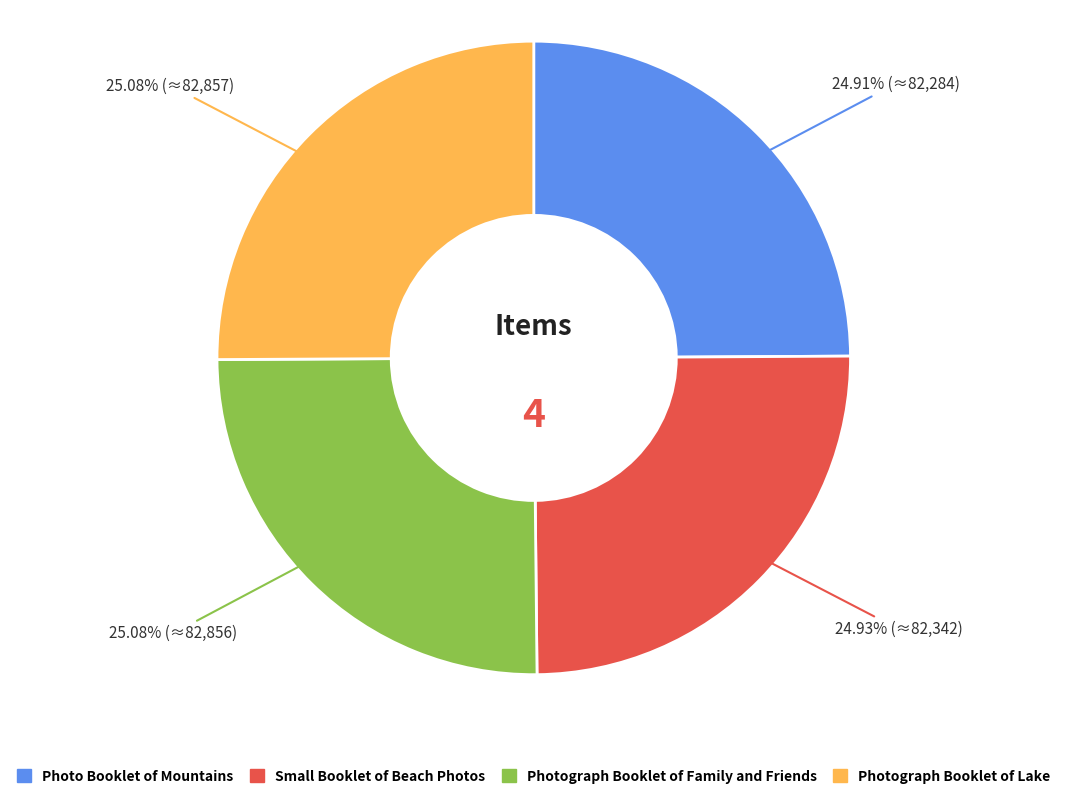

Count the number of slices in the pie.

4